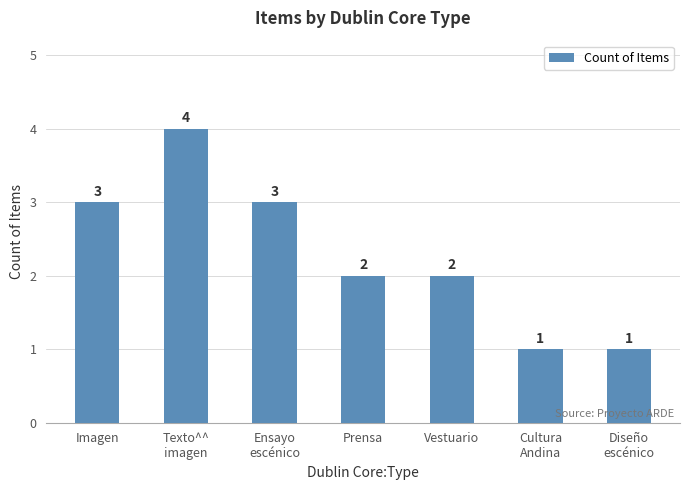

What is the maximum value shown in the chart?

4